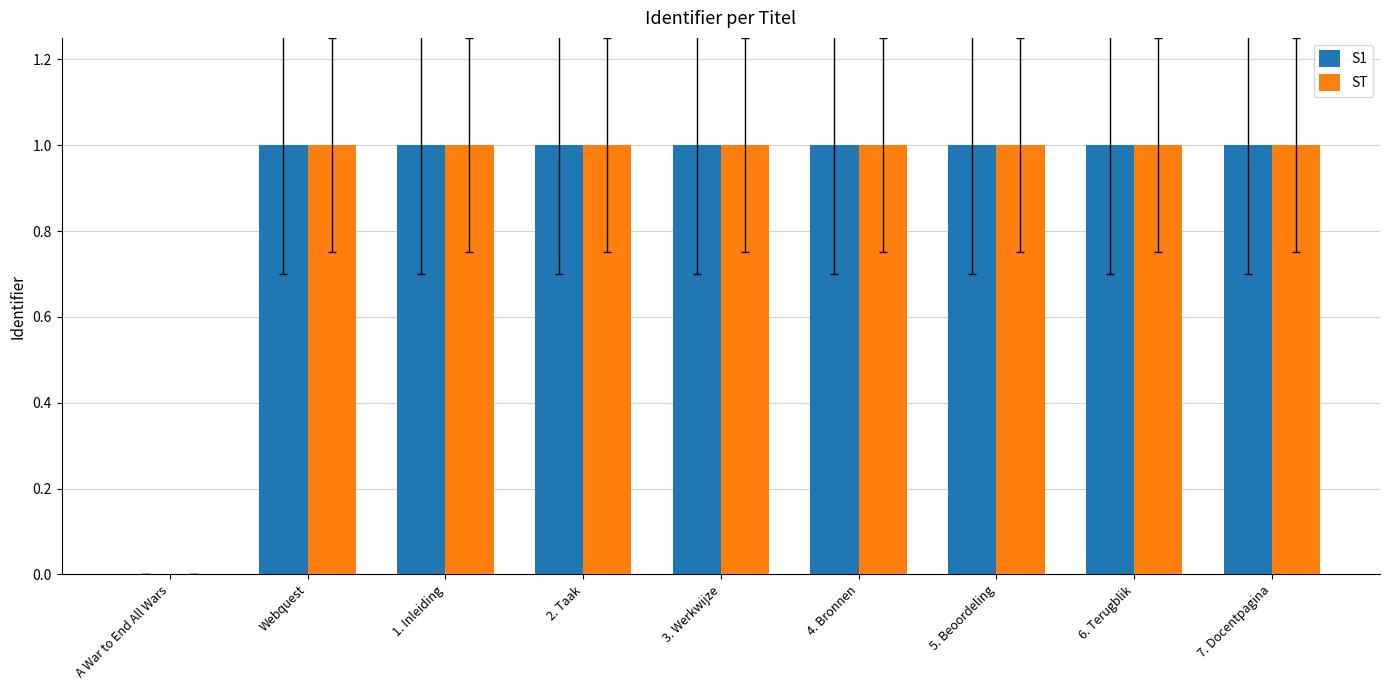

True or false: ST has a value of 1.5 at 7. Docentpagina.

False